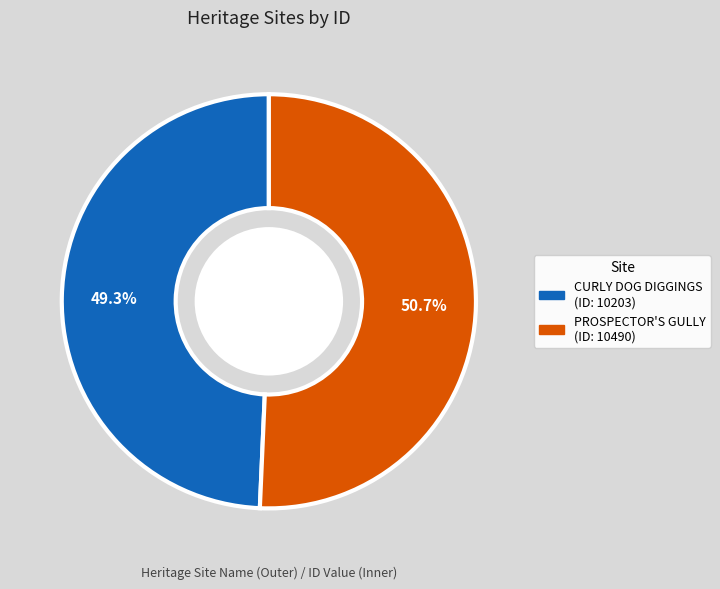

Does any single category account for the majority?

Yes